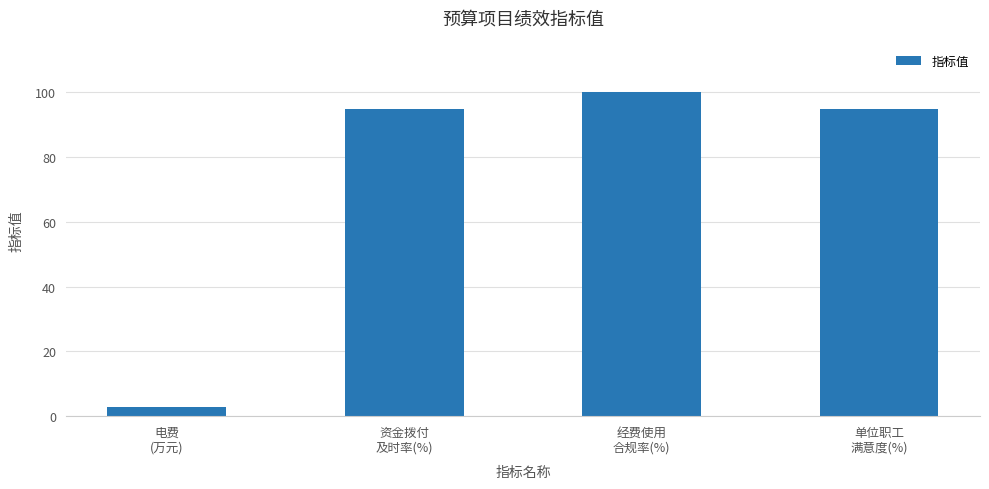

What is the difference between the maximum and minimum values?

97.3